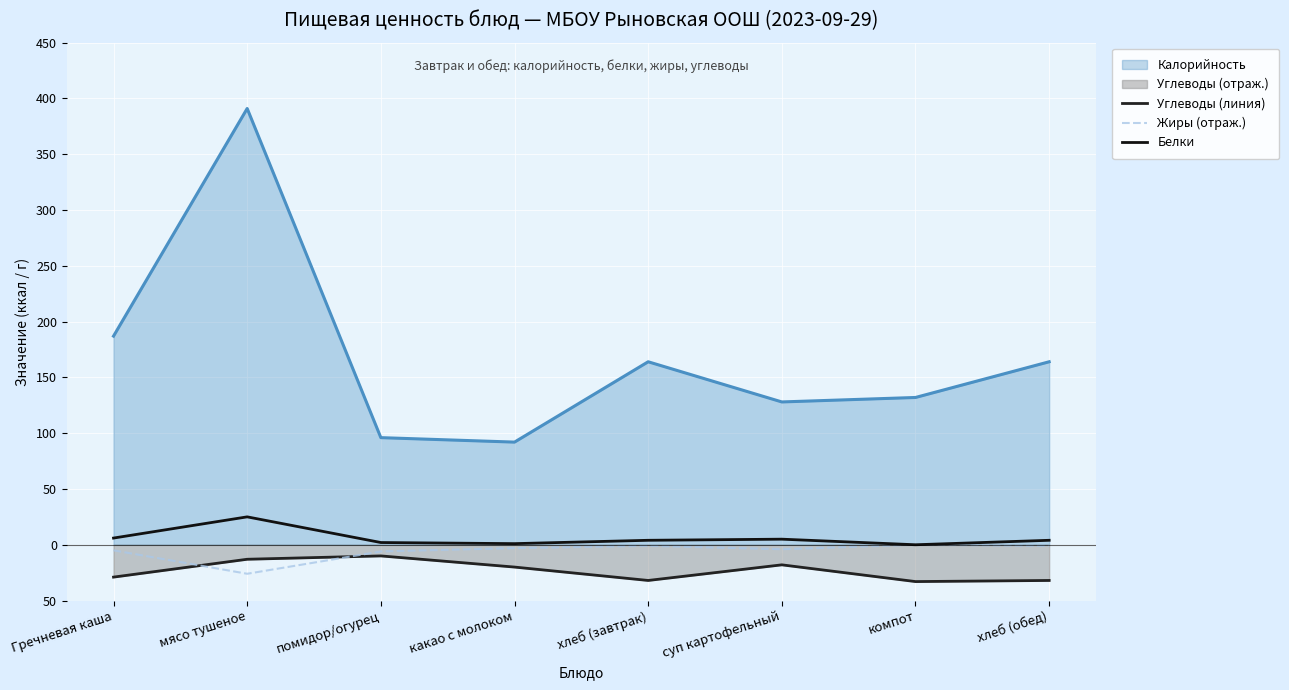

How many lines are shown in the chart?

3